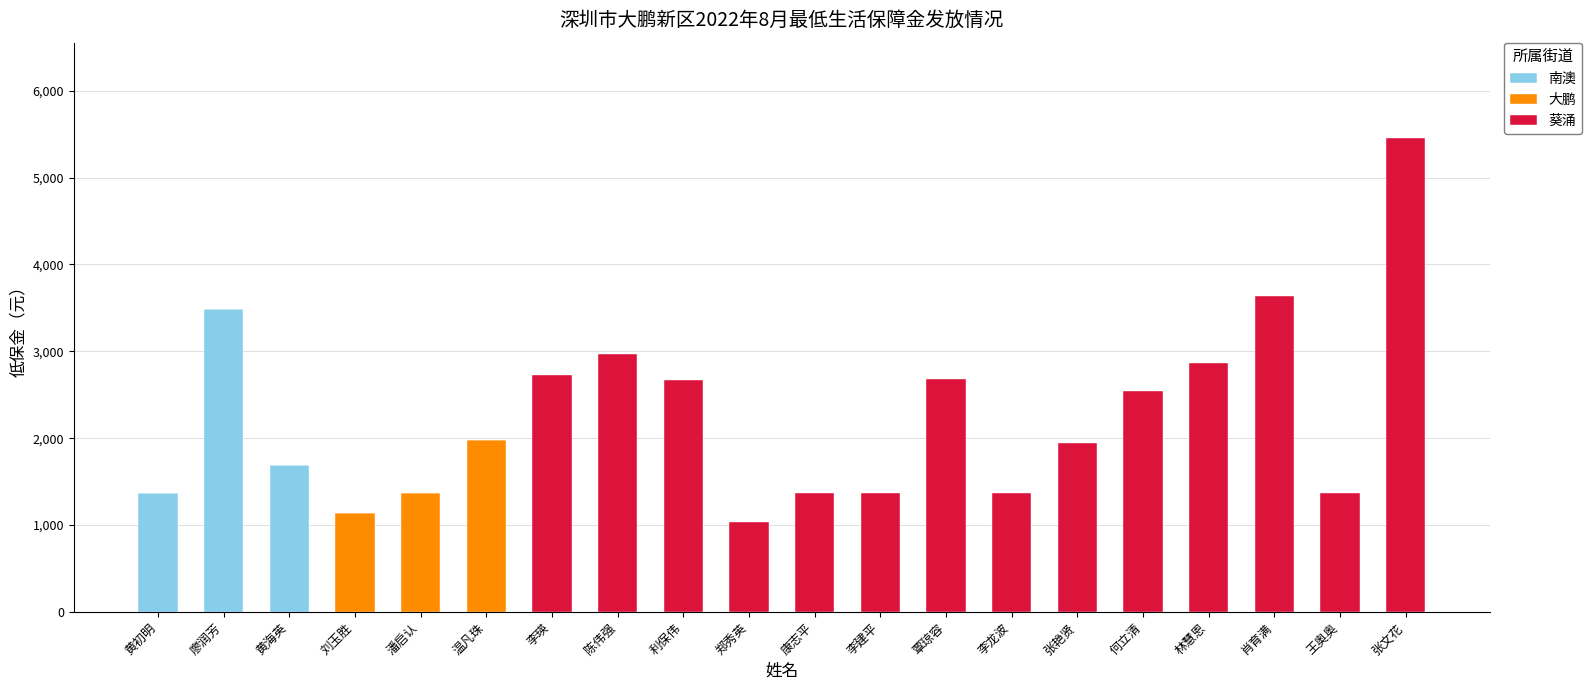

What is the highest value of the 南澳 series?

3484